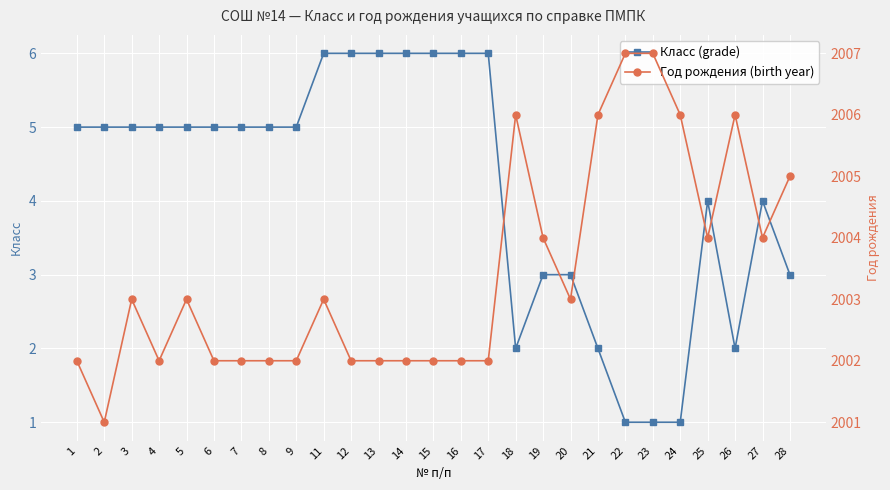

Which category has the highest value across all series?

22